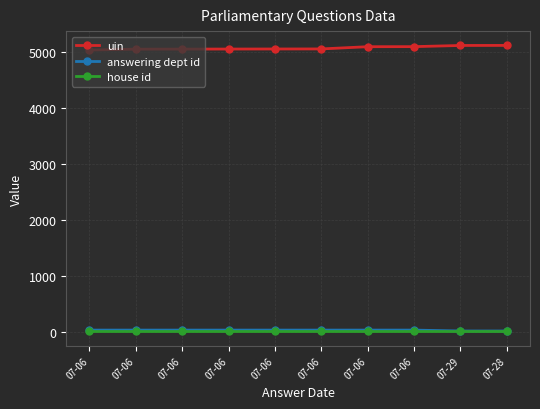

How many lines are shown in the chart?

3